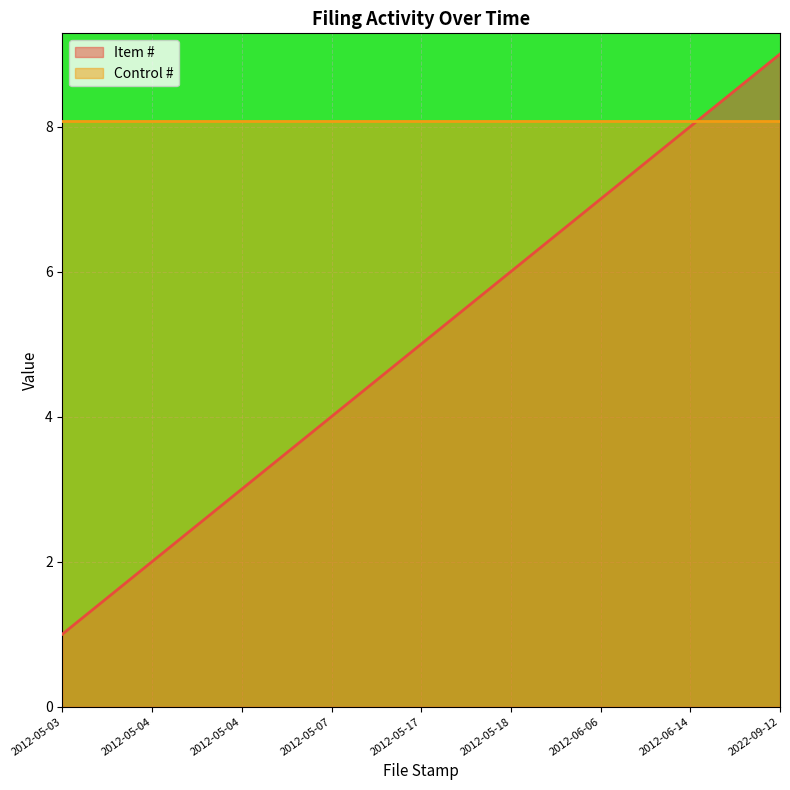

What is the ratio of the value at 2022-09-12 to the value at 2012-06-14?

1.1